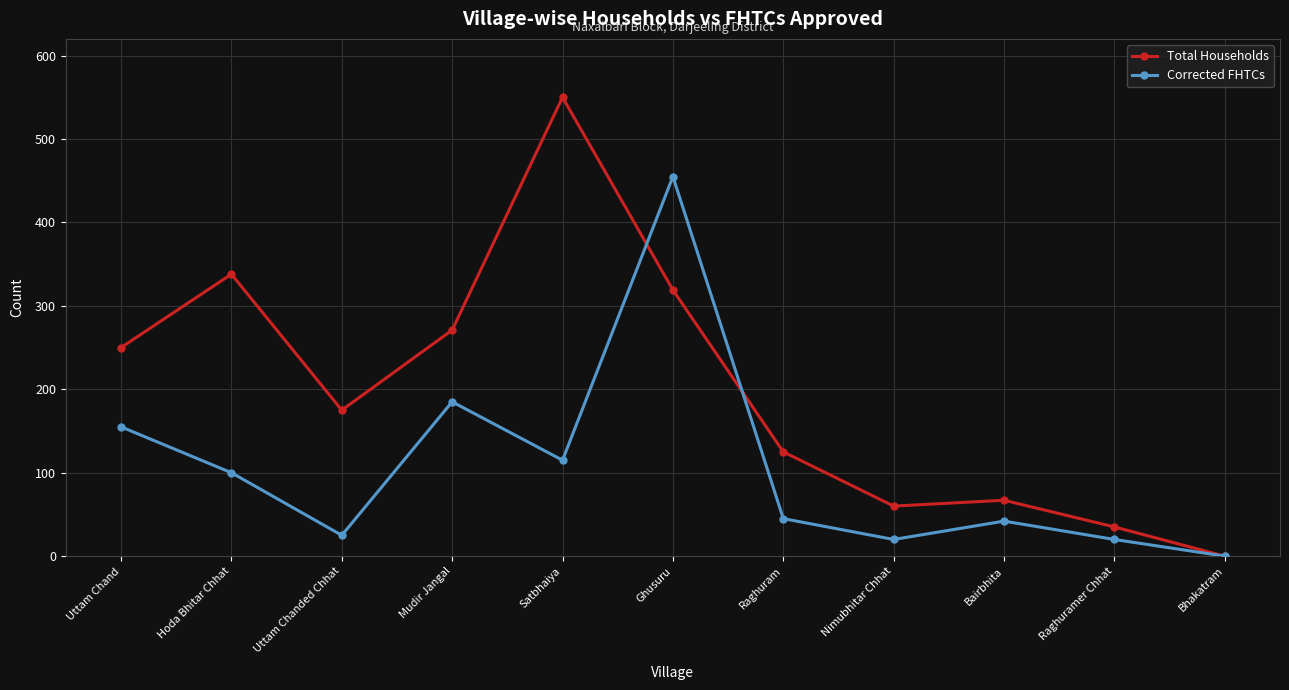

Which category has the highest value in the Total Households series?

Satbhaiya